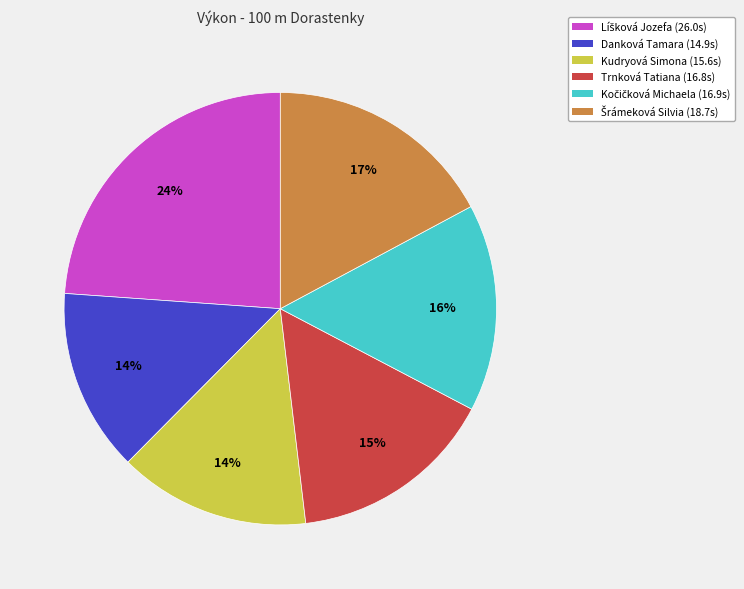

Does Kudryová Simona (15.6s) represent more than half of the total?

No